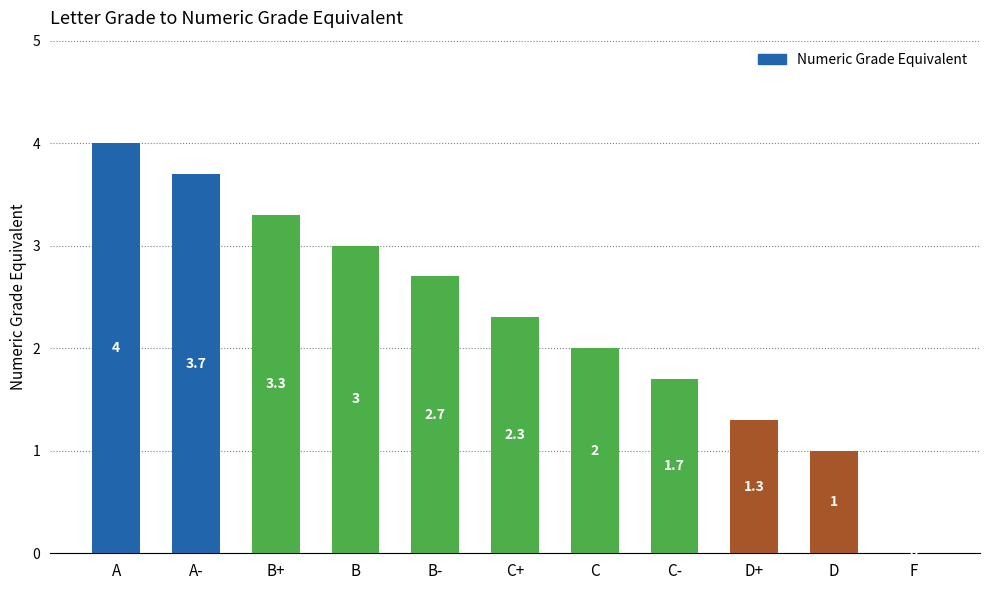

What is the difference between the values at A and D?

3.0